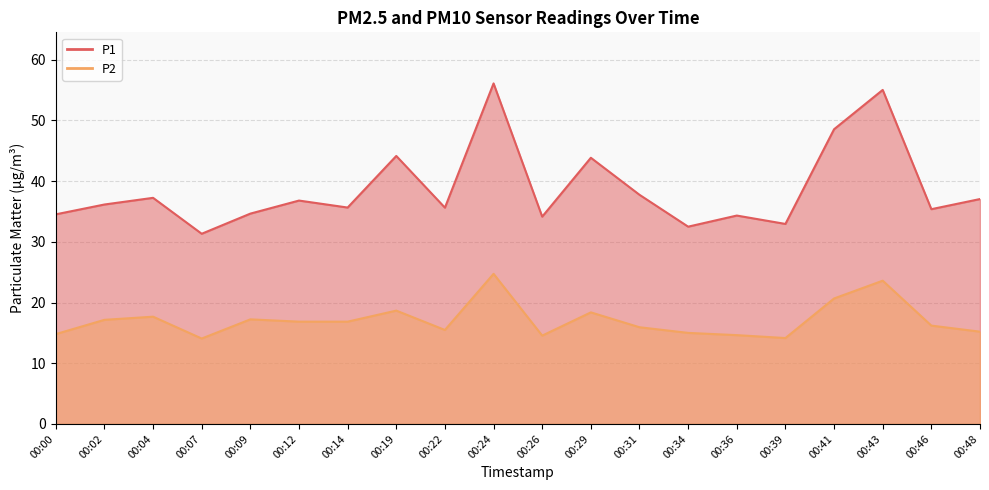

True or false: P1 has more than 0 interior local peaks.

True